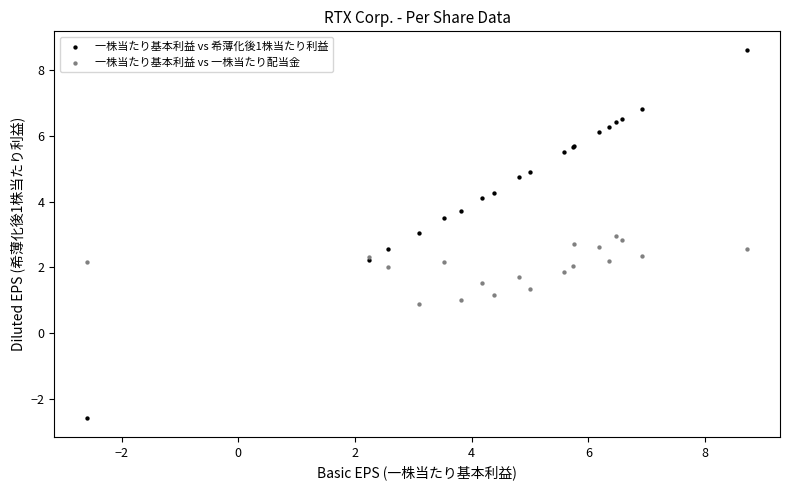

Which series reaches the minimum Y coordinate?

一株当たり基本利益 vs 希薄化後1株当たり利益